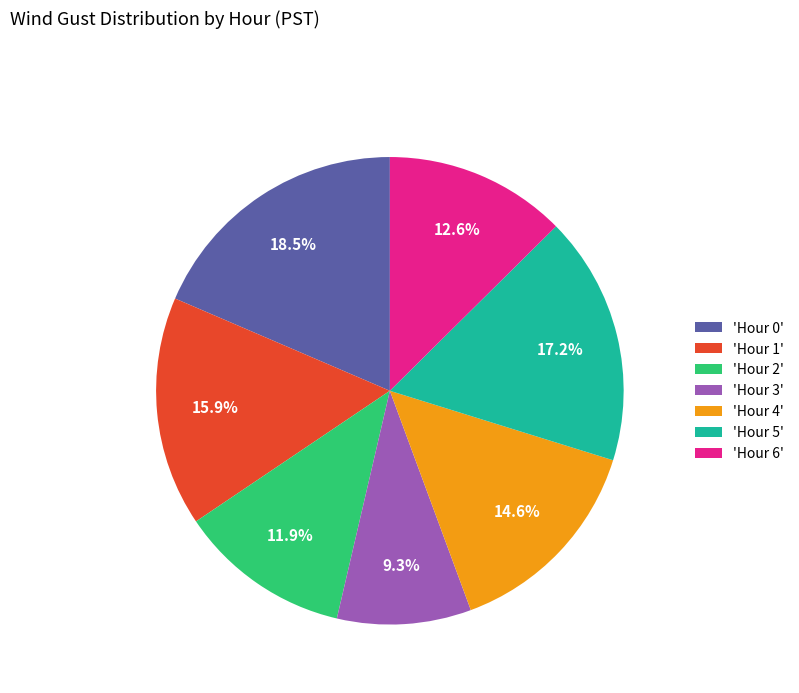

To the nearest percent, what is the average slice percentage?

14%